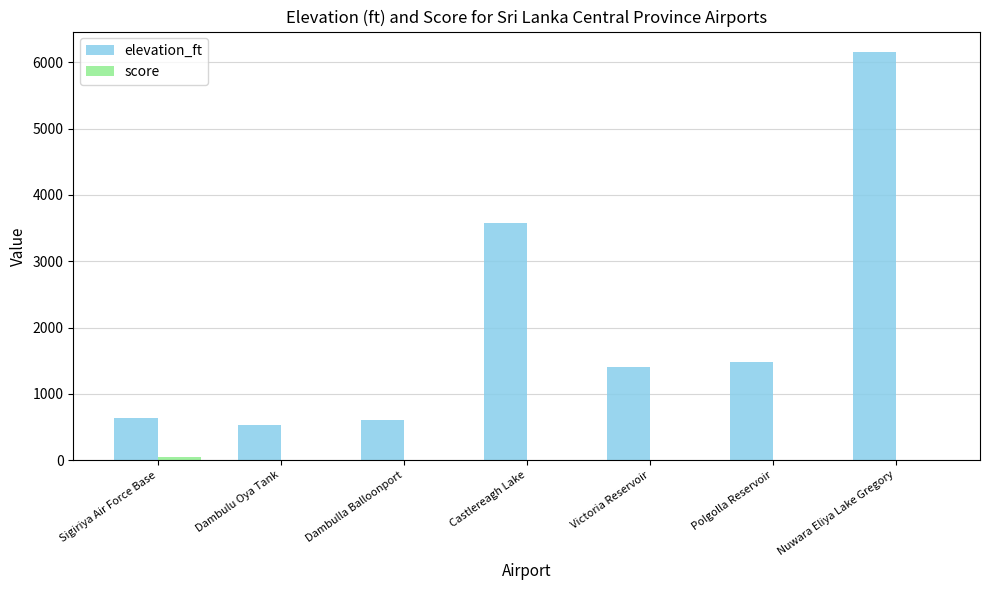

The elevation_ft series shows 1073 at Dambulla Balloonport. True or false?

False